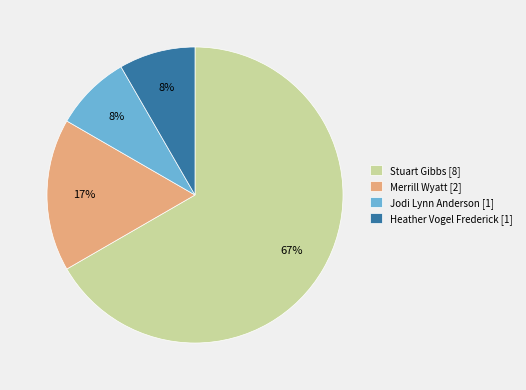

Does any single category account for the majority?

Yes